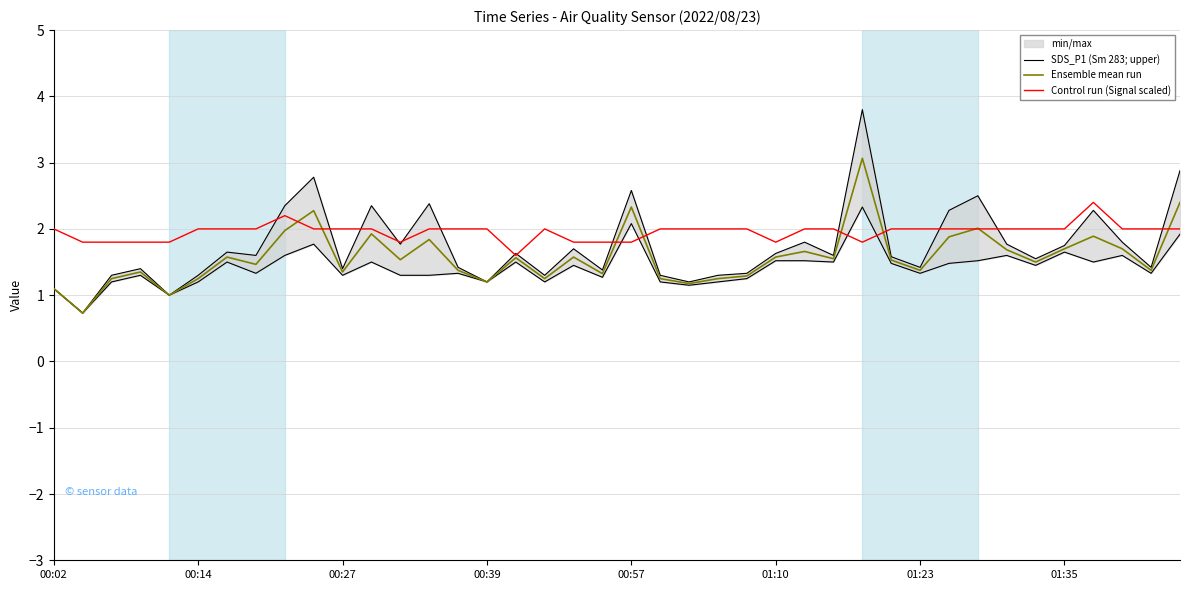

Rank the series at 26 from highest to lowest value.

Control run (Signal scaled), SDS_P1 (Sm 283; upper), Ensemble mean run